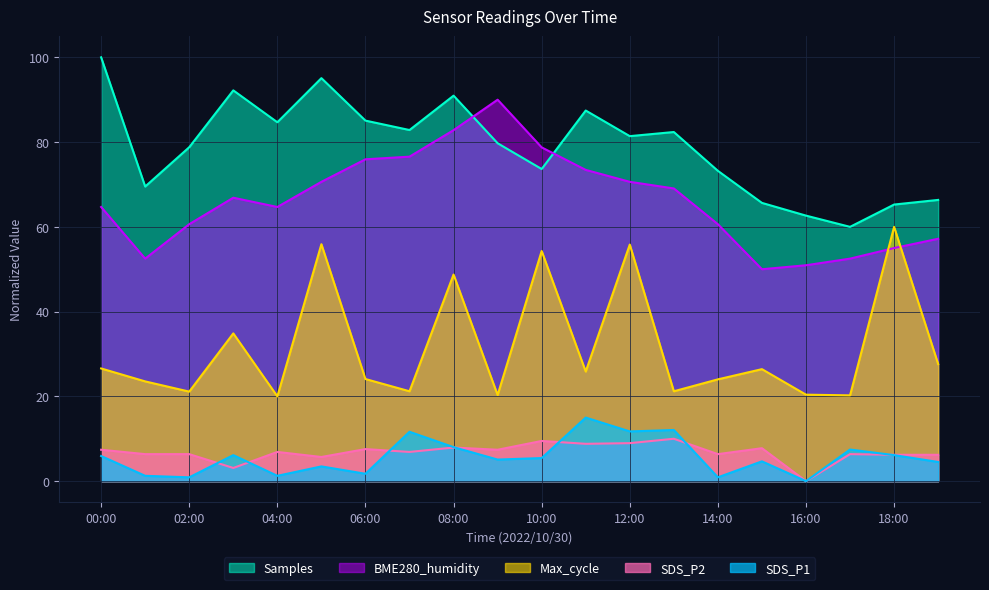

What is the spread (max minus min) of values at 10:00?

73.3